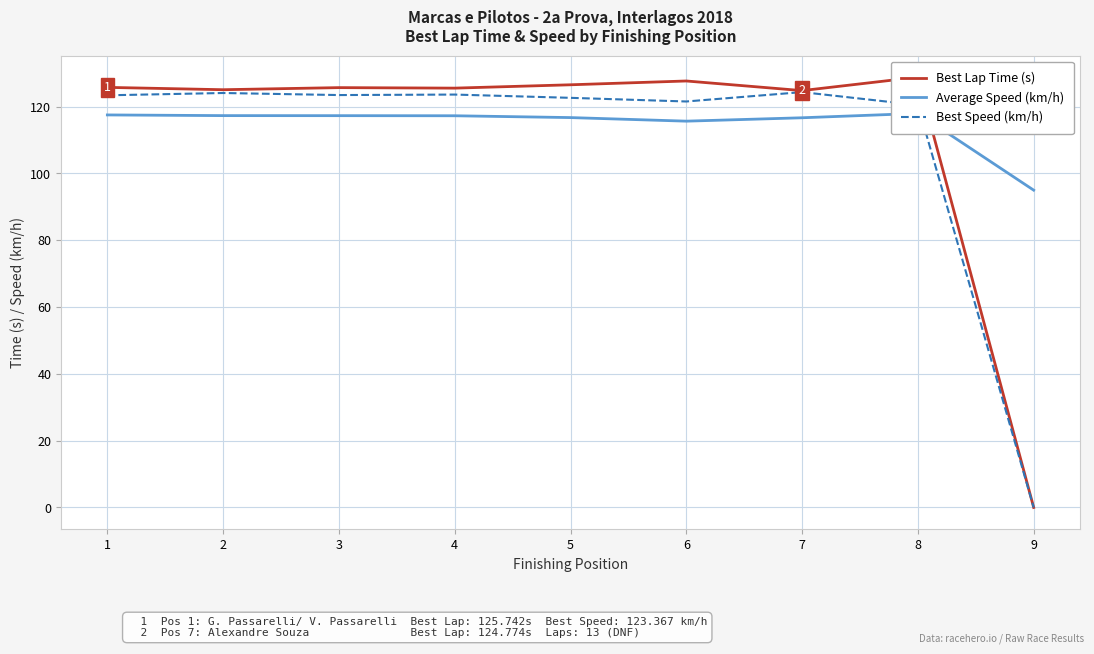

What are all the series names shown in the legend?

Best Lap Time (s), Average Speed (km/h), Best Speed (km/h)